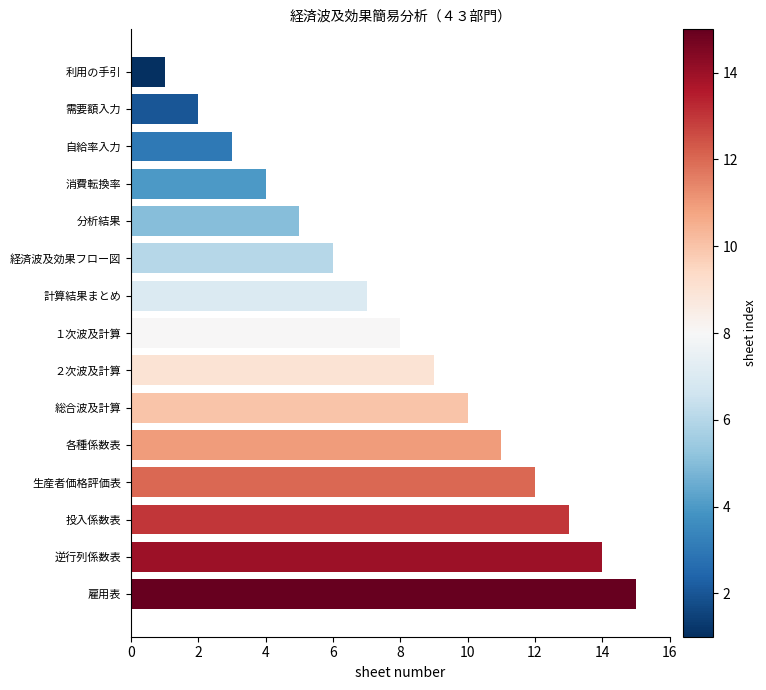

Approximately how many times larger is the value at 投入係数表 compared to 利用の手引?

13.0